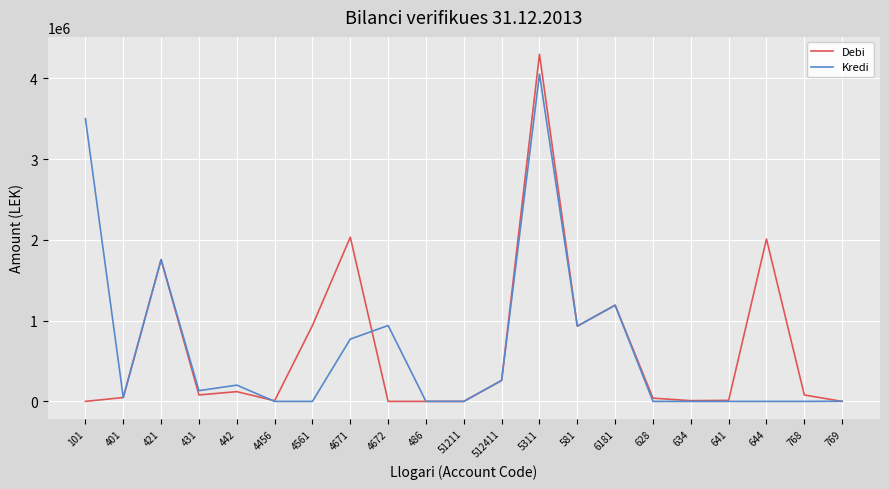

What is the difference between the highest and lowest values at 101?

3500000.0